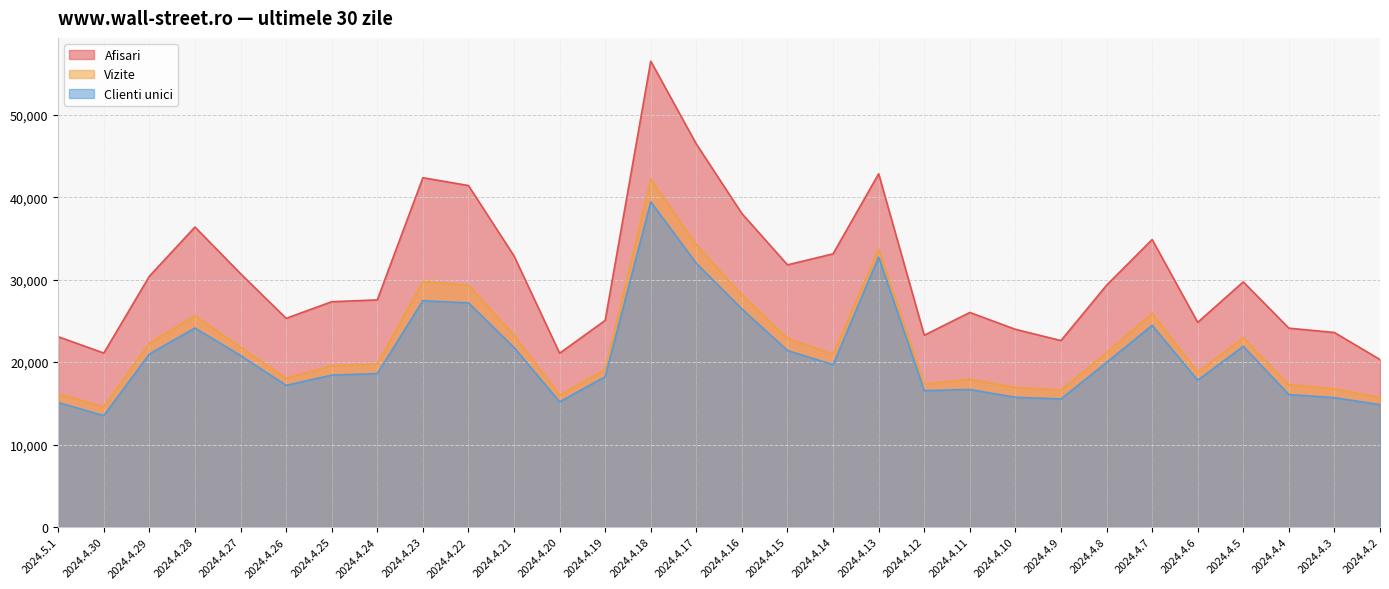

Which series has the largest range (max minus min)?

Afisari